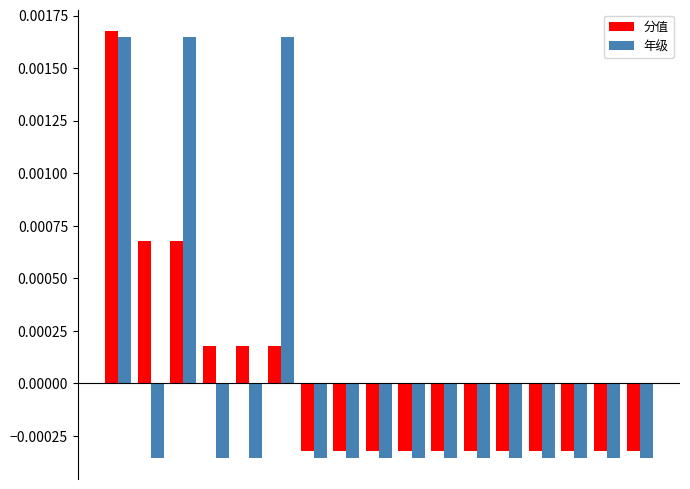

Count the 年级 values in the range 0 to 1.

3